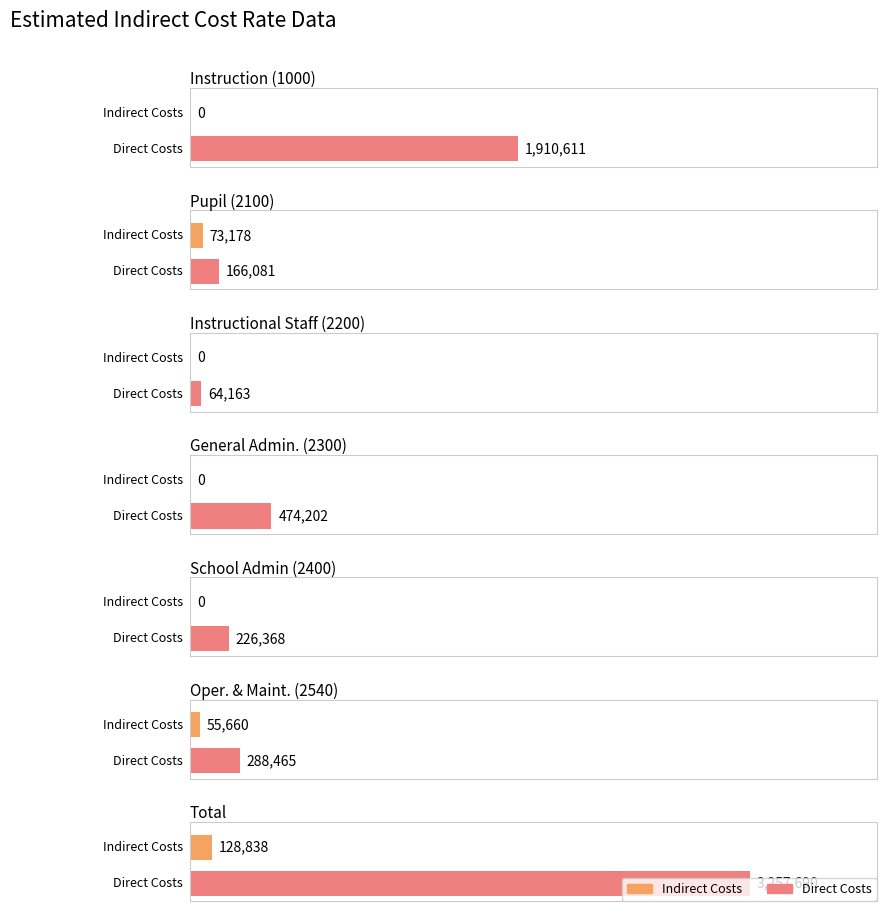

Which series has the largest range (max minus min)?

Direct Costs